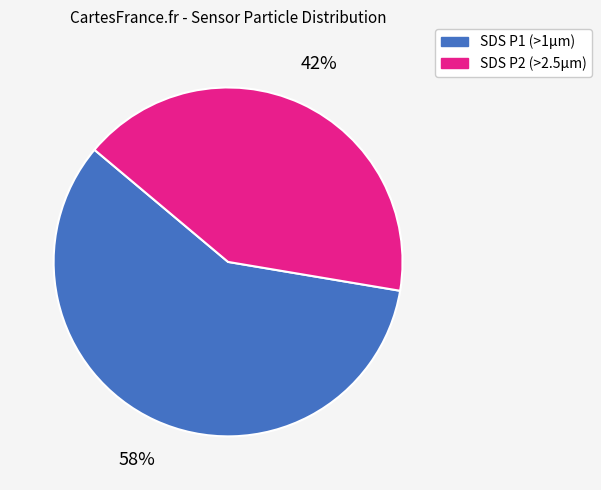

Is there a majority slice in this chart?

Yes